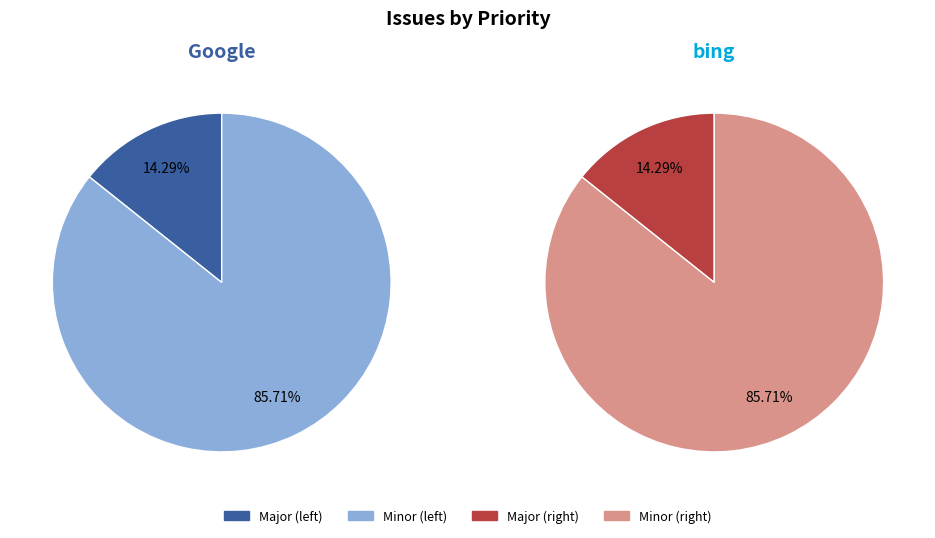

The International characters in paths slice represents 30% of the pie. True or false?

False